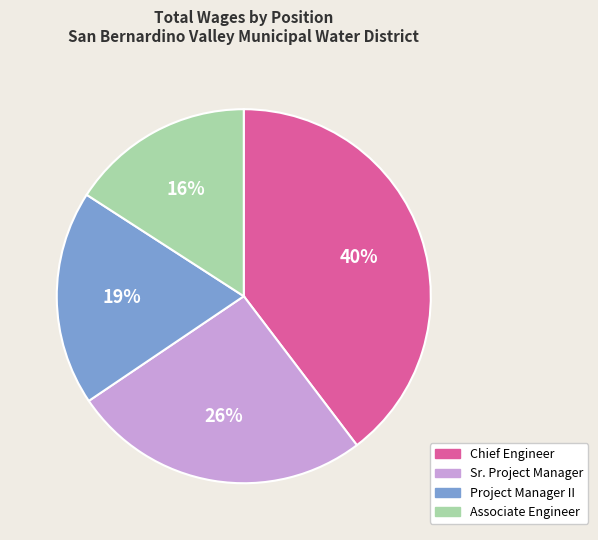

Is there a majority slice in this chart?

No